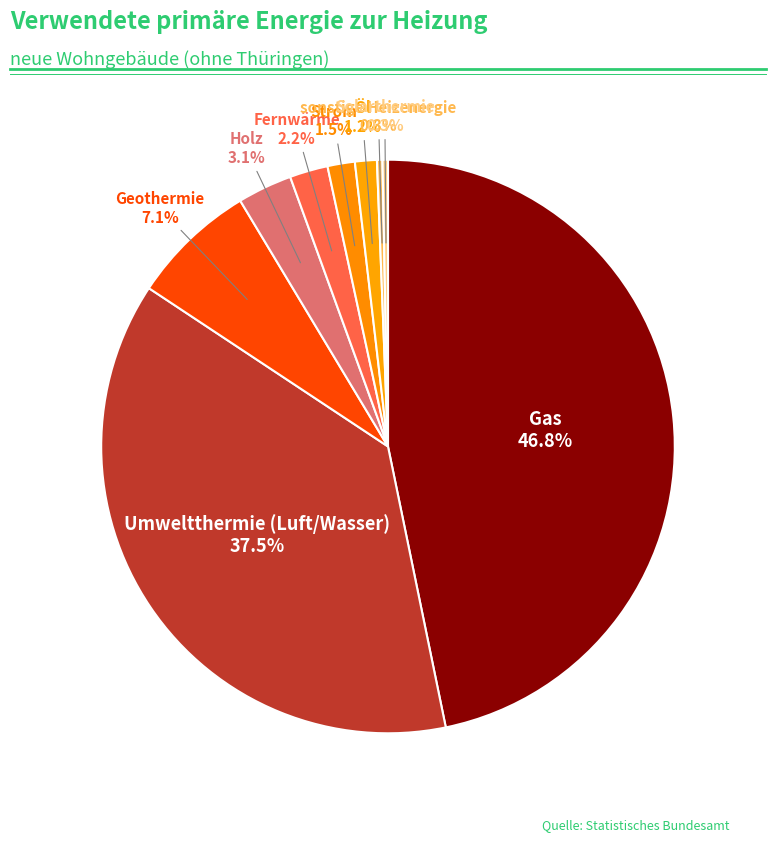

How many slices are in this pie chart?

9